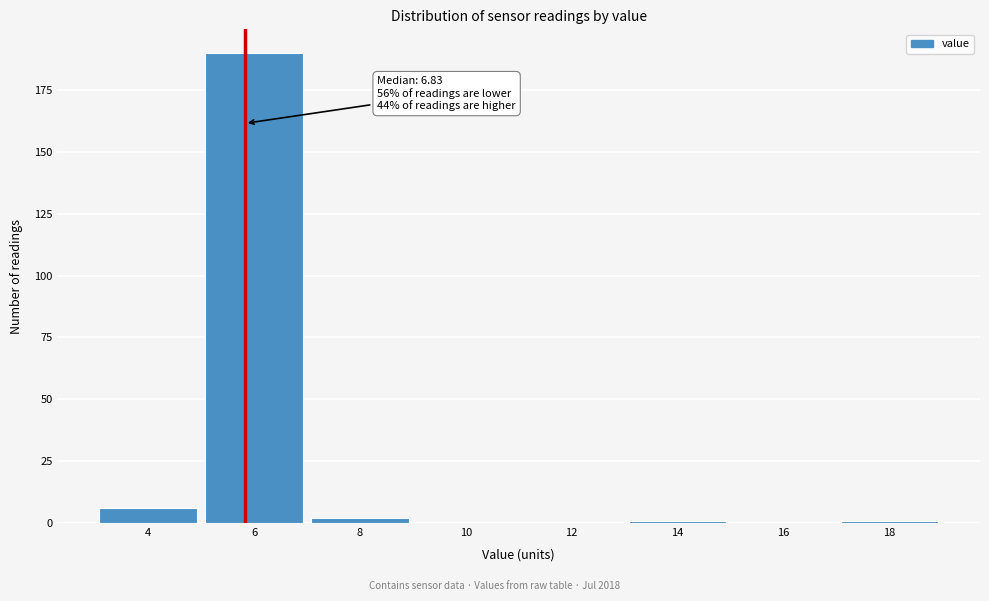

Reading left to right, what are all the values shown in this chart?

4=6	6=190	8=2	10=0	12=0	14=1	16=0	18=1